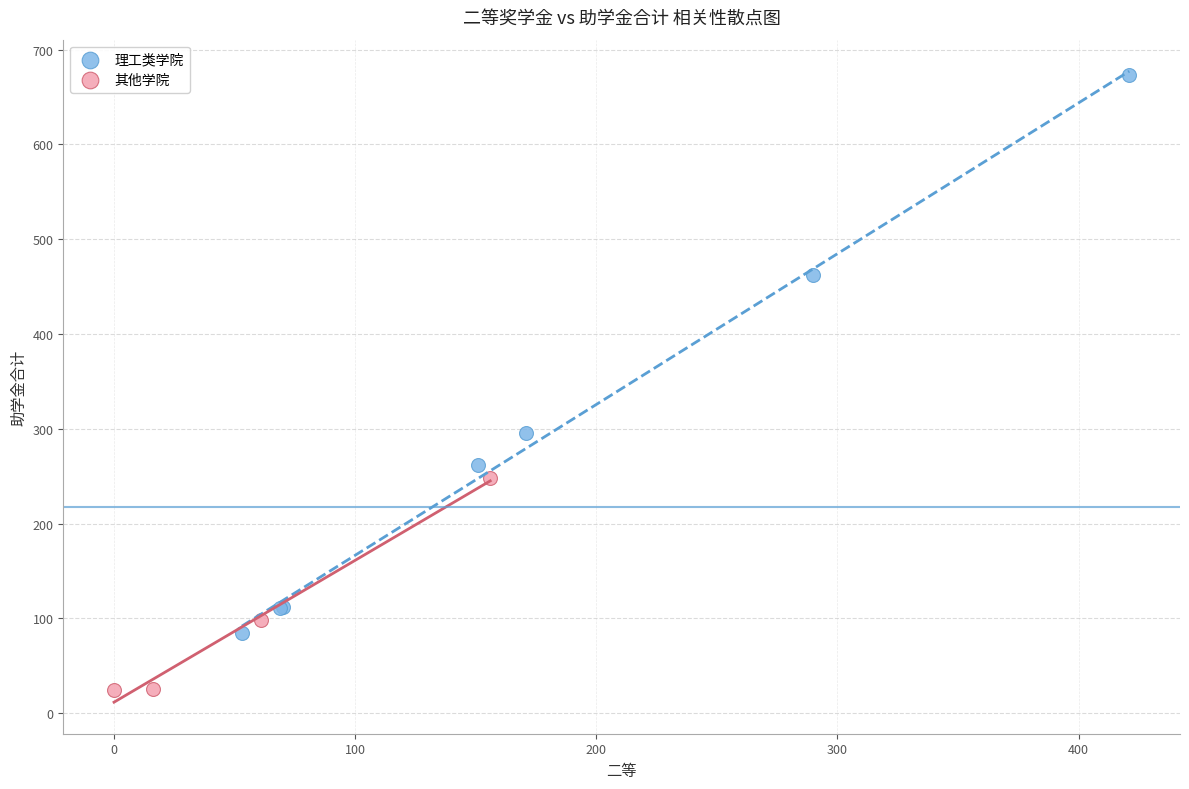

Which series reaches the minimum Y coordinate?

其他学院